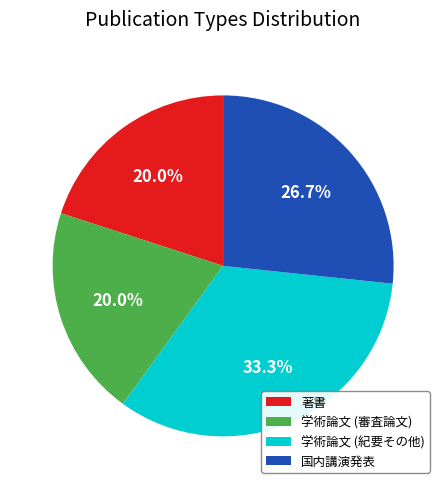

To the nearest percent, what is the average slice percentage?

25%